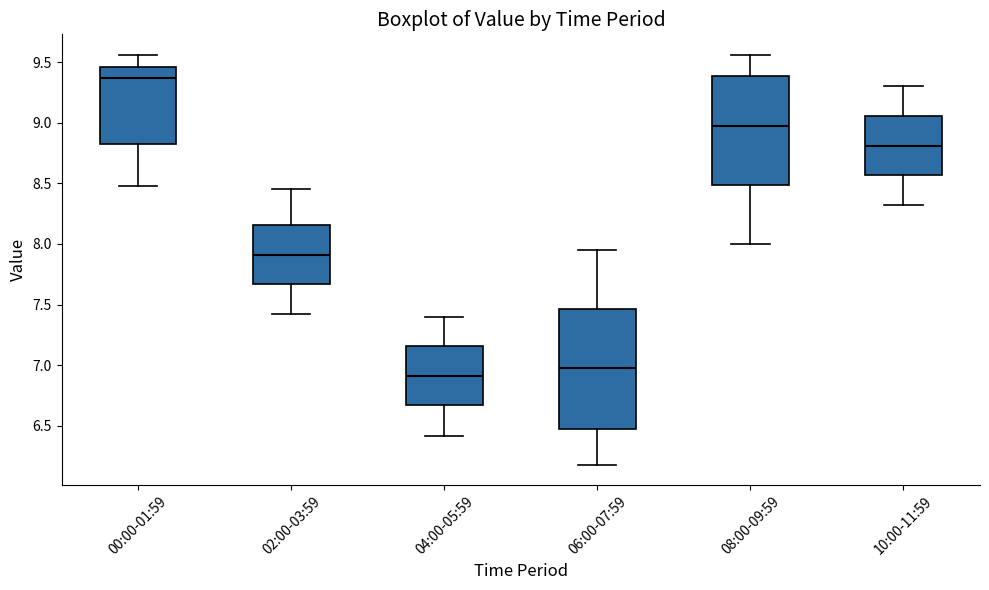

Where is the upper edge of the box for 04:00-05:59 on the y-axis? The values are not printed on the chart, so give them approximately, as read against the axis.

7.15